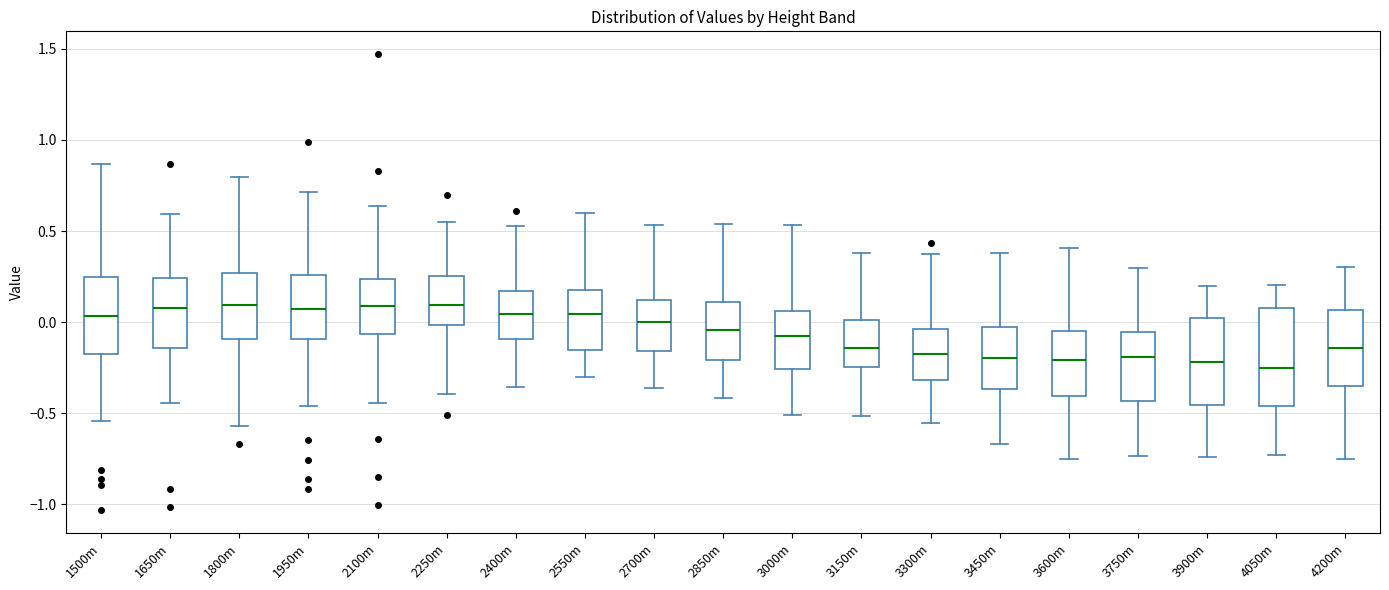

Reading left to right, read every box against the y-axis: the position of its median line, the range the box covers, and the ends of its whiskers. The values are not printed on the chart, so give them approximately, as read against the axis.

1500m: median 0.05, box -0.15 to 0.25, whiskers -0.55 to 0.85
1650m: median 0.10, box -0.15 to 0.25, whiskers -0.45 to 0.60
1800m: median 0.10, box -0.10 to 0.25, whiskers -0.55 to 0.80
1950m: median 0.05, box -0.10 to 0.25, whiskers -0.45 to 0.70
2100m: median 0.10, box -0.05 to 0.25, whiskers -0.45 to 0.65
2250m: median 0.10, box 0.00 to 0.25, whiskers -0.40 to 0.55
2400m: median 0.05, box -0.10 to 0.15, whiskers -0.35 to 0.55
2550m: median 0.05, box -0.15 to 0.20, whiskers -0.30 to 0.60
2700m: median 0.00, box -0.15 to 0.10, whiskers -0.35 to 0.55
2850m: median -0.05, box -0.20 to 0.10, whiskers -0.40 to 0.55
3000m: median -0.10, box -0.25 to 0.05, whiskers -0.50 to 0.55
3150m: median -0.15, box -0.25 to 0.00, whiskers -0.50 to 0.40
3300m: median -0.20, box -0.30 to -0.05, whiskers -0.55 to 0.40
3450m: median -0.20, box -0.35 to -0.05, whiskers -0.65 to 0.40
3600m: median -0.20, box -0.40 to -0.05, whiskers -0.75 to 0.40
3750m: median -0.20, box -0.45 to -0.05, whiskers -0.75 to 0.30
3900m: median -0.20, box -0.45 to 0.00, whiskers -0.75 to 0.20
4050m: median -0.25, box -0.45 to 0.10, whiskers -0.75 to 0.20
4200m: median -0.15, box -0.35 to 0.05, whiskers -0.75 to 0.30